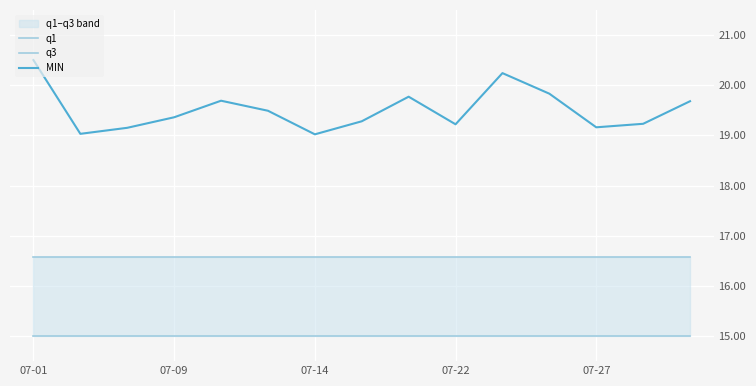

What is the average value of the MIN series?

19.5